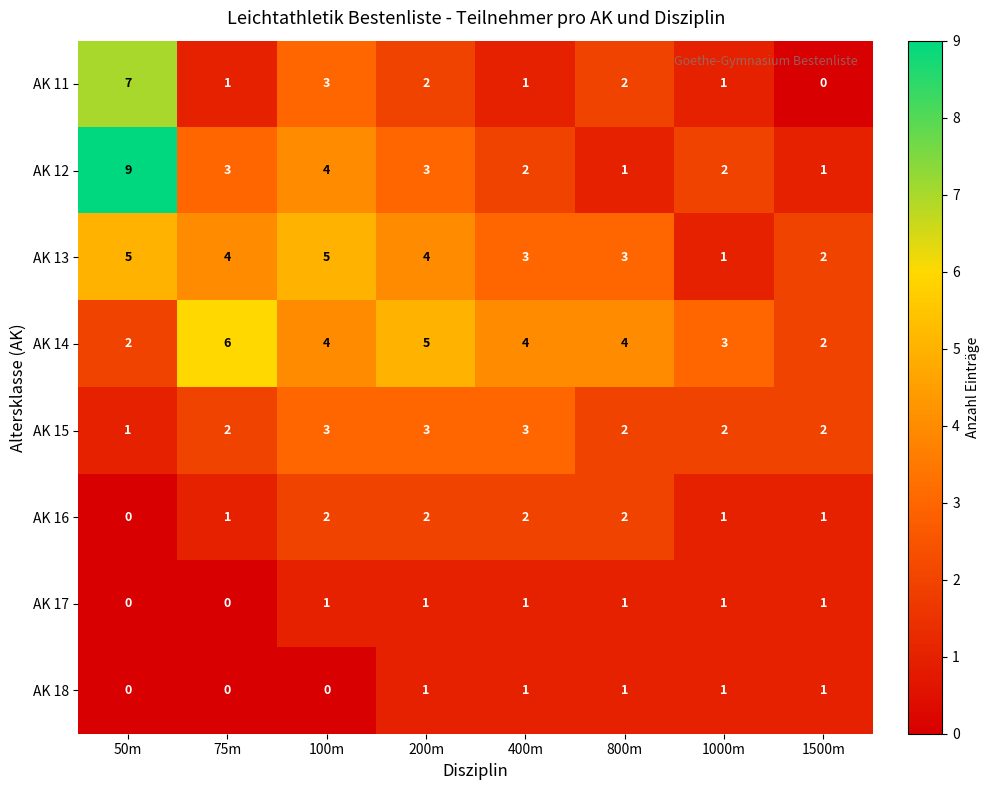

Where does the AK 11 series first go above 2?

50m